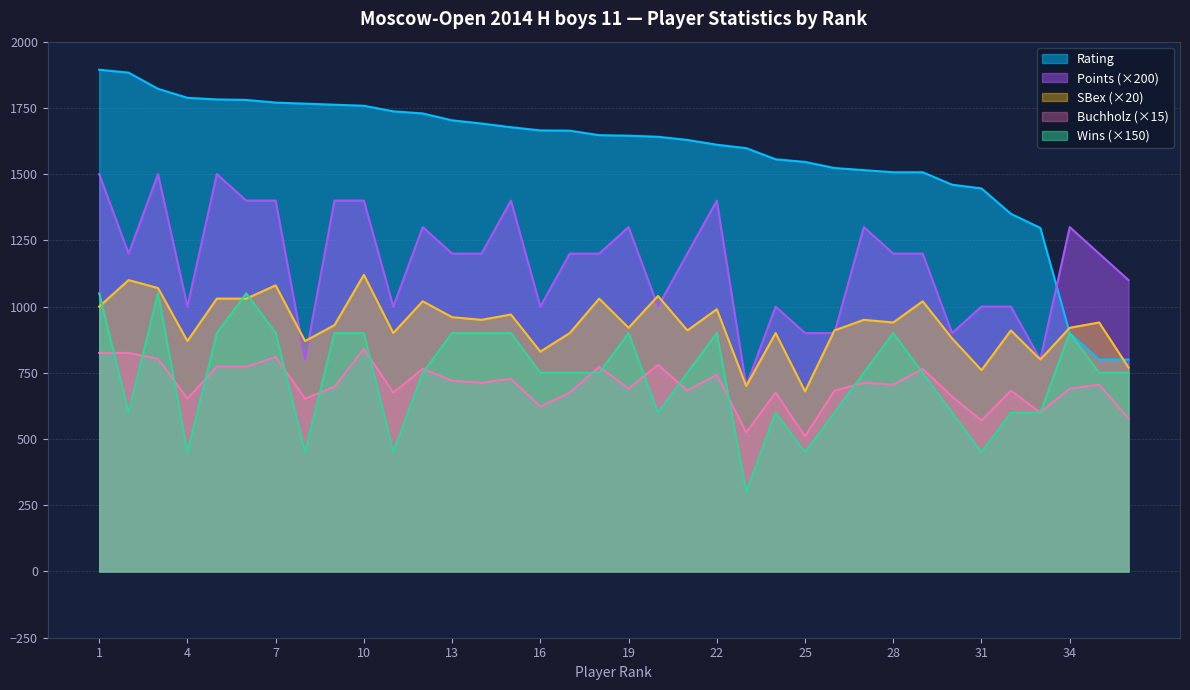

Is it true that Buch equals 682.5 at 21?

True